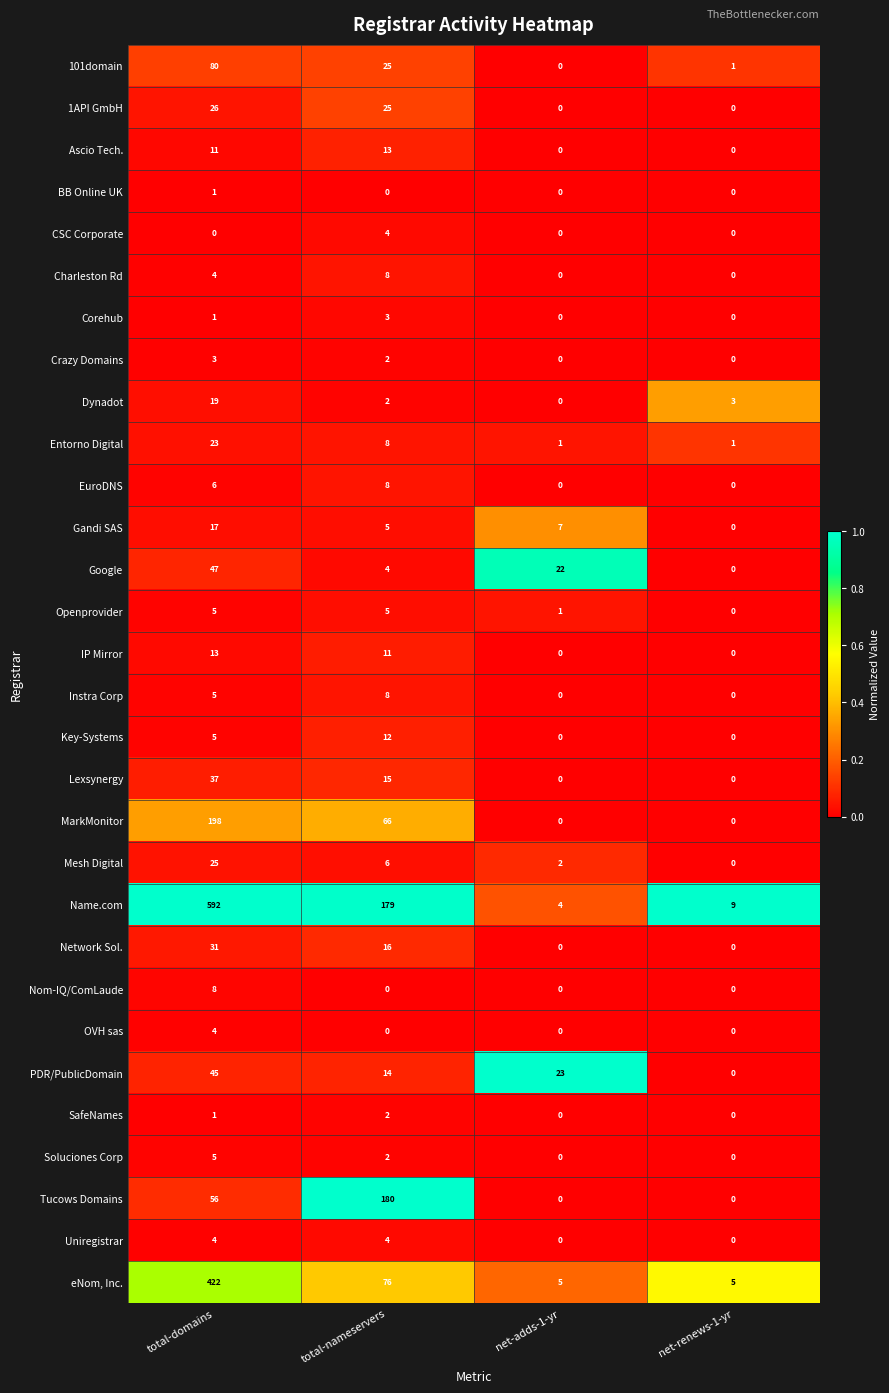

Which category has the highest value across all series?

total-domains